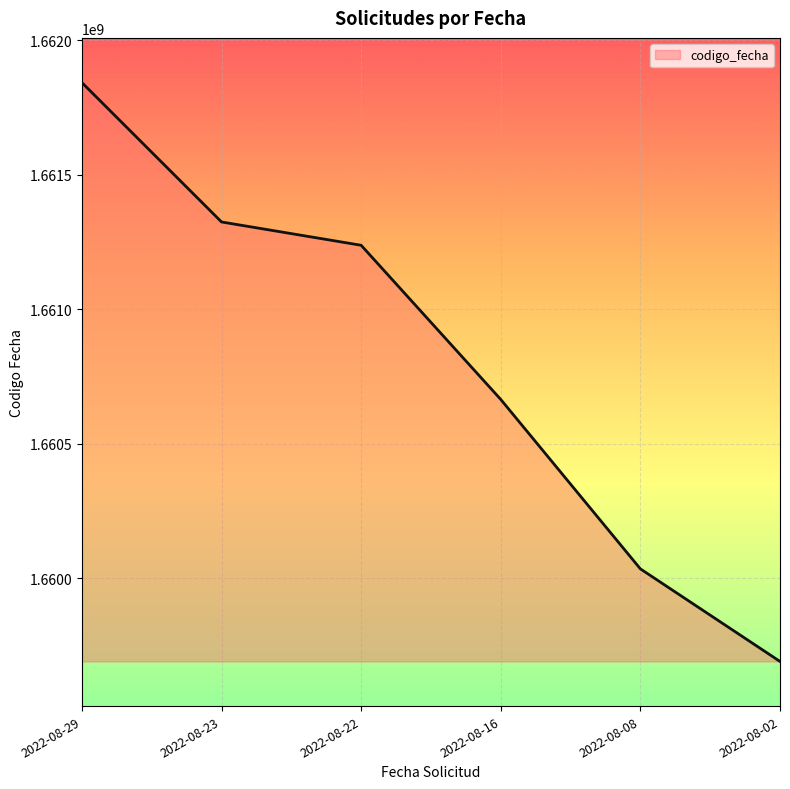

Rank the categories by value from highest to lowest.

2022-08-29, 2022-08-23, 2022-08-22, 2022-08-16, 2022-08-08, 2022-08-02